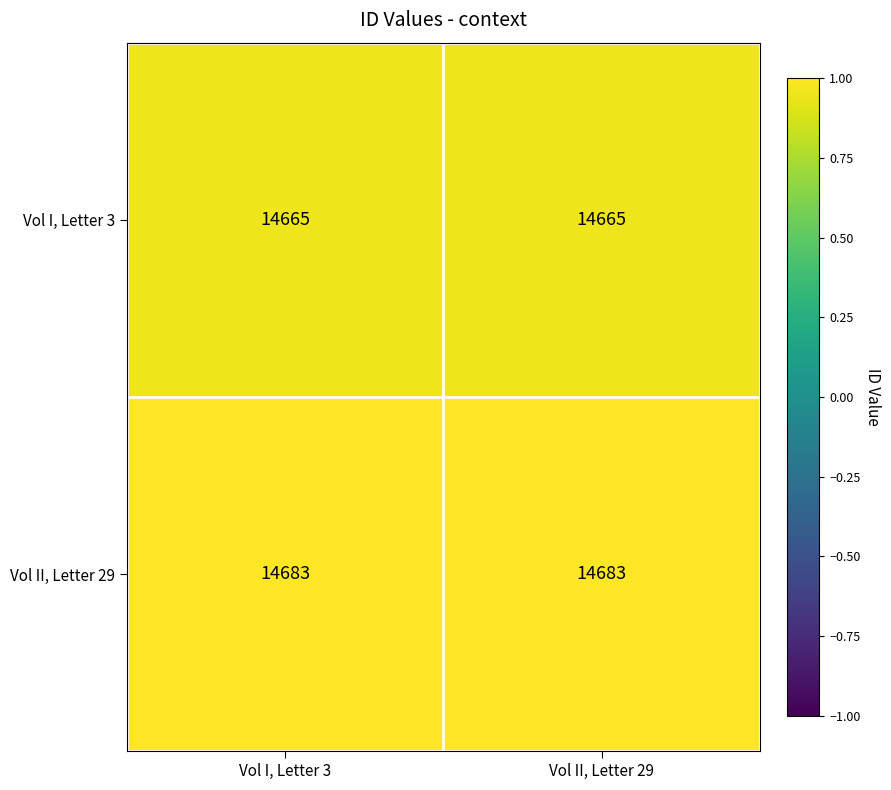

List the series in order of their overall mean, highest first.

Vol II, Letter 29, Vol I, Letter 3